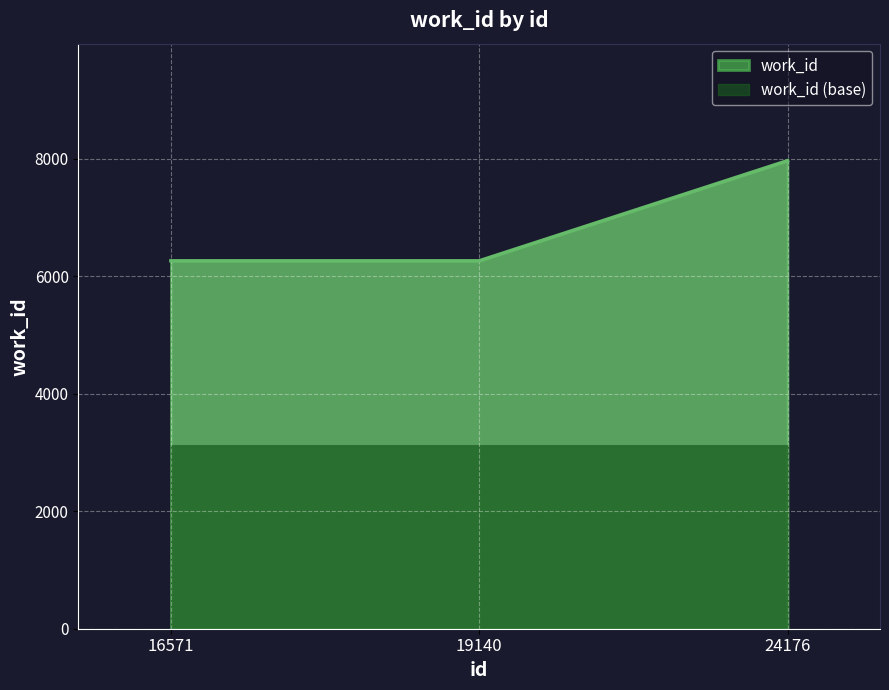

Does the chart display data point markers on the line(s)?

No